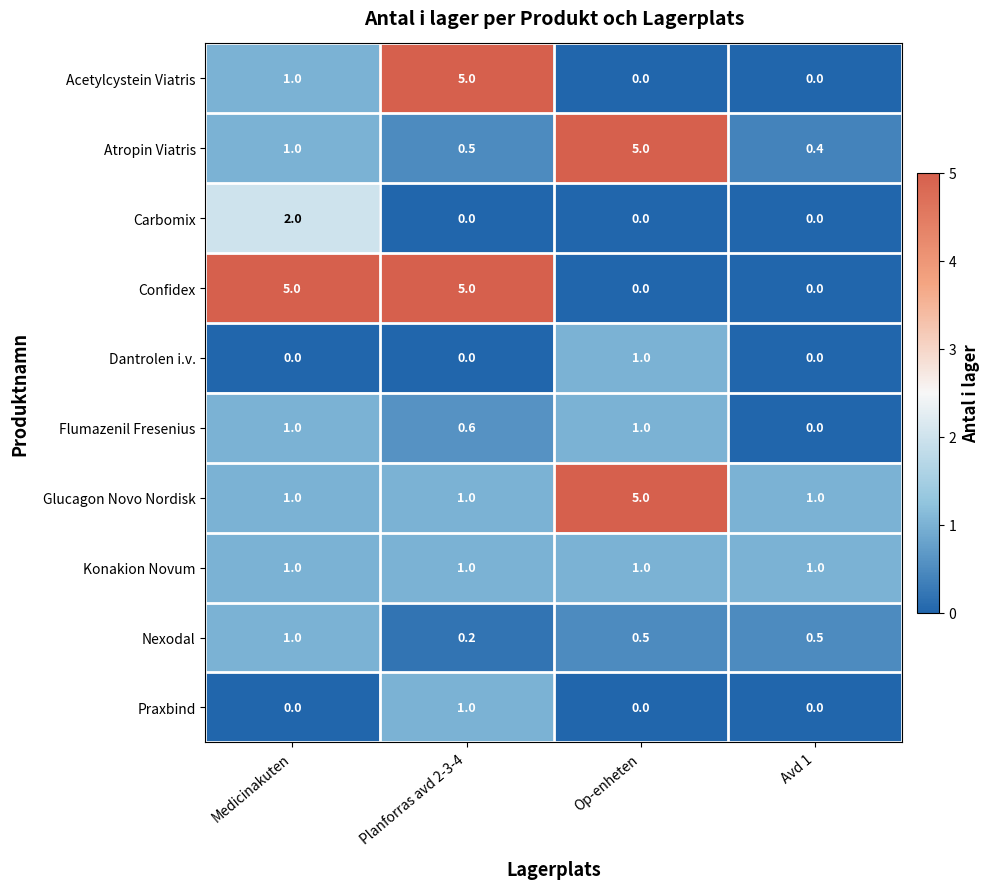

At how many categories does at least one series exceed 3?

3